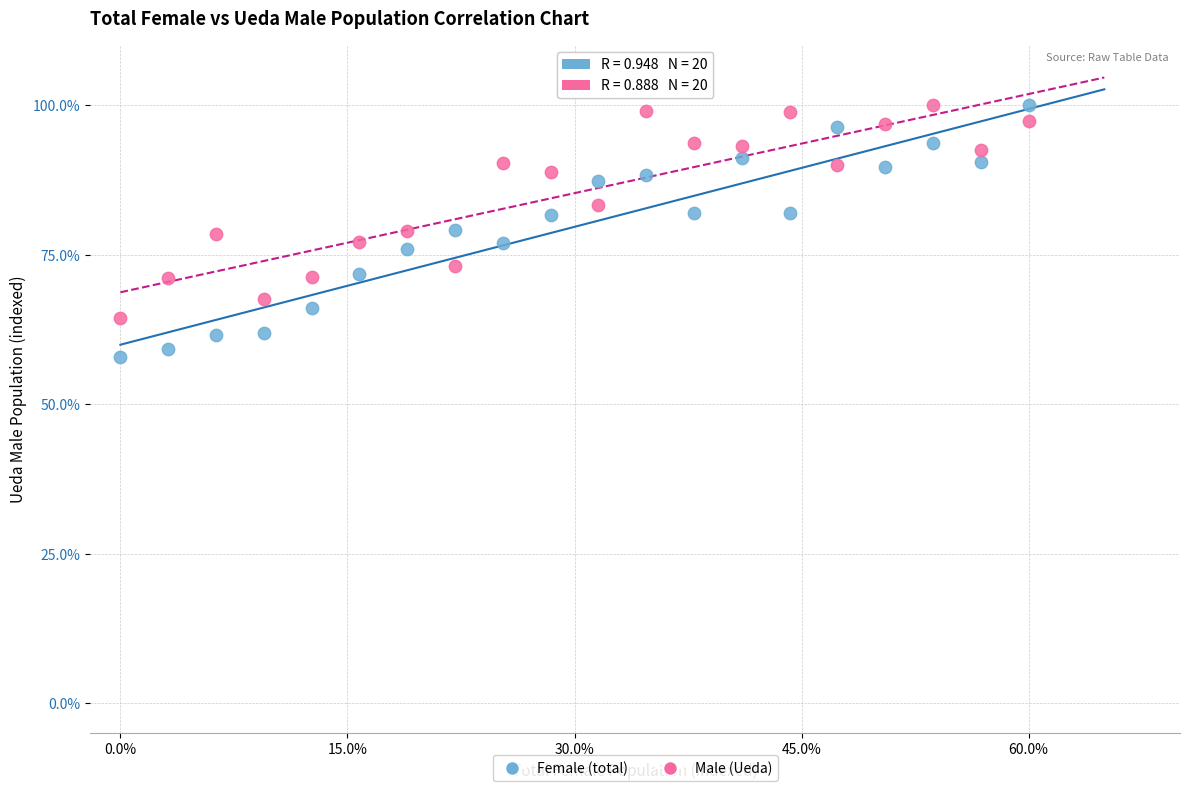

Which series contains the lowest Y value?

Female (total)